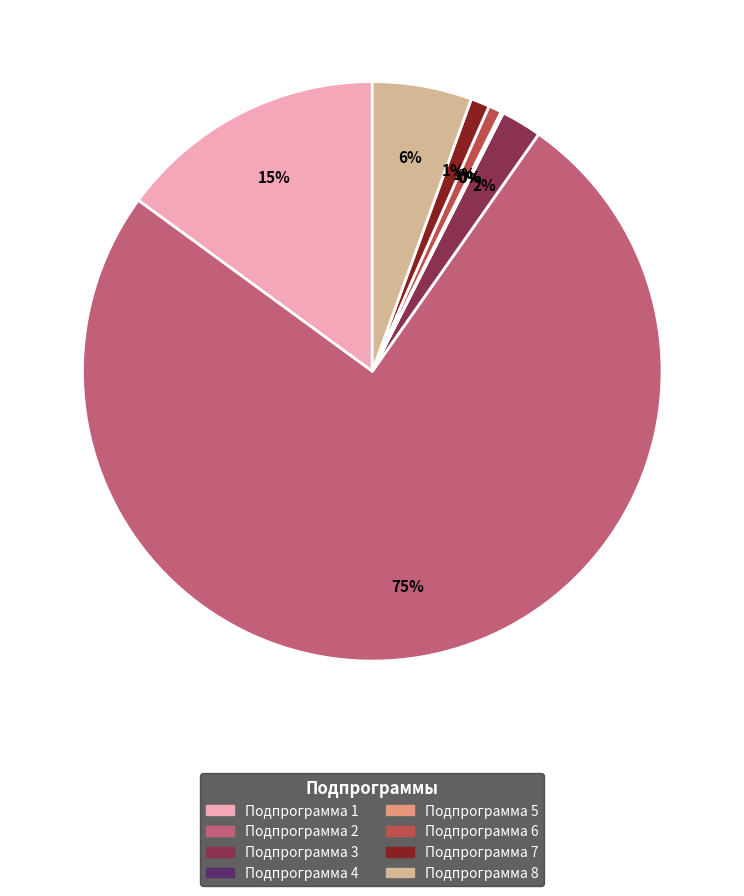

Is Подпрограмма 2 the majority of the pie?

Yes